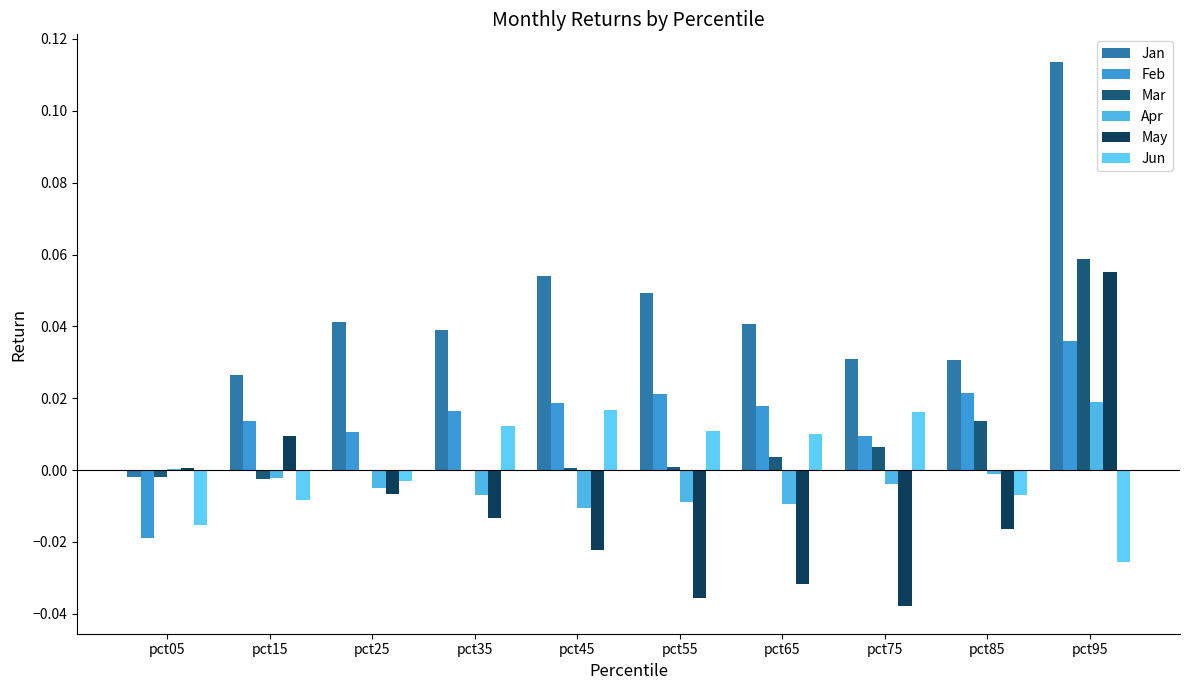

Is it true that Jan equals 0.2 at pct95?

False